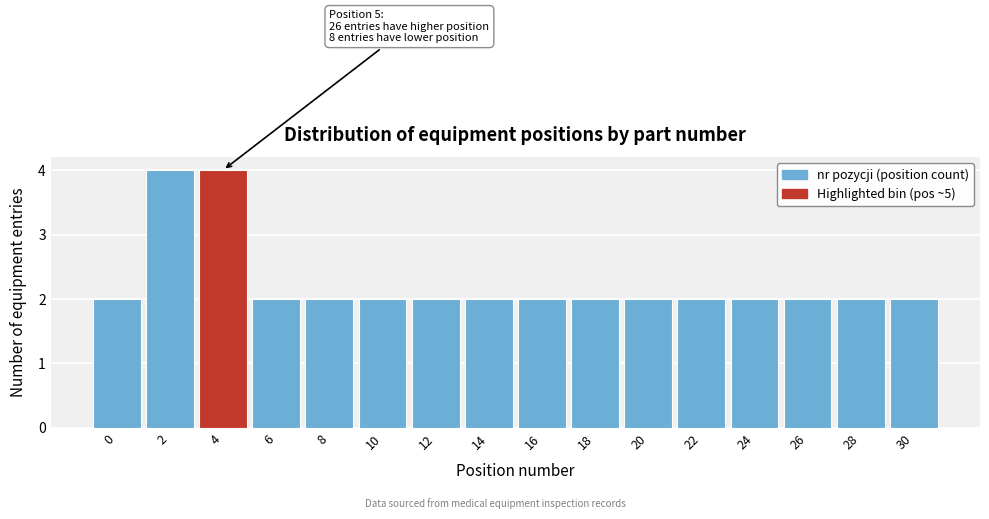

Reading right to left, what are all the values shown in this chart?

2	2	2	2	2	2	2	2	2	2	2	2	2	4	4	2